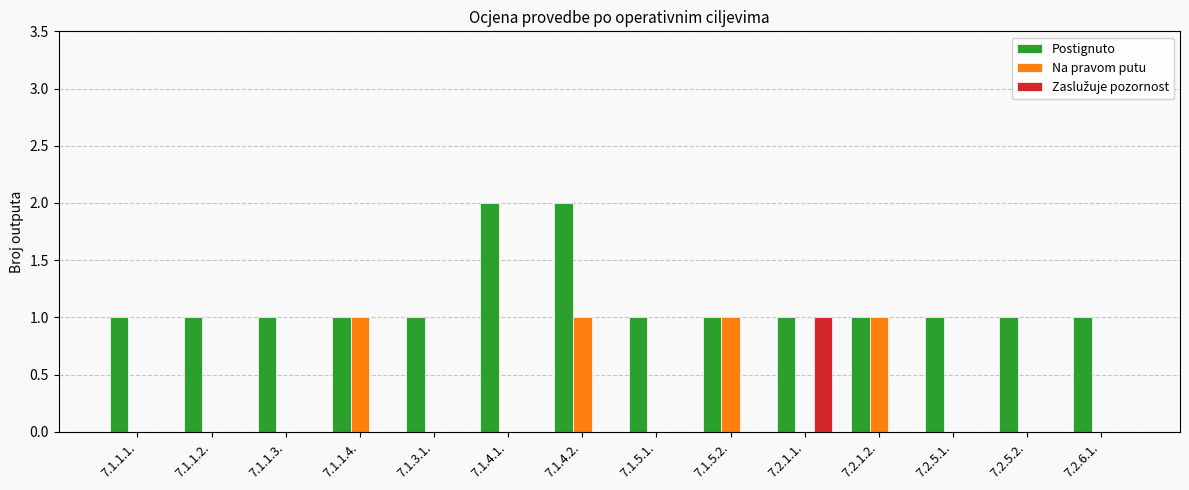

Is it true that Na pravom putu equals 0 at 7.1.1.2.?

True